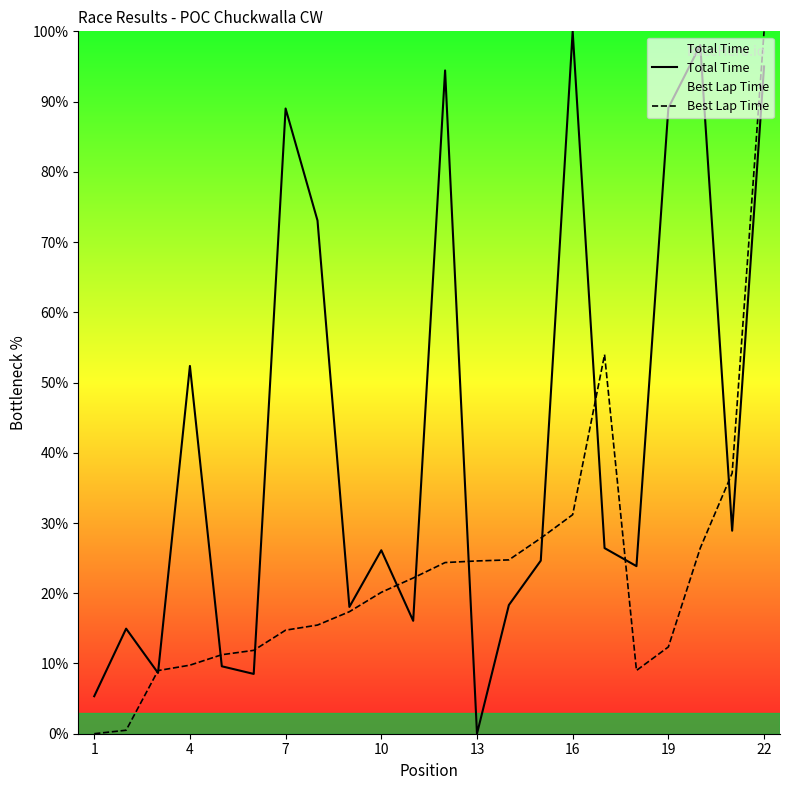

True or false: Total Time has a value of 89.0 at 7.

True